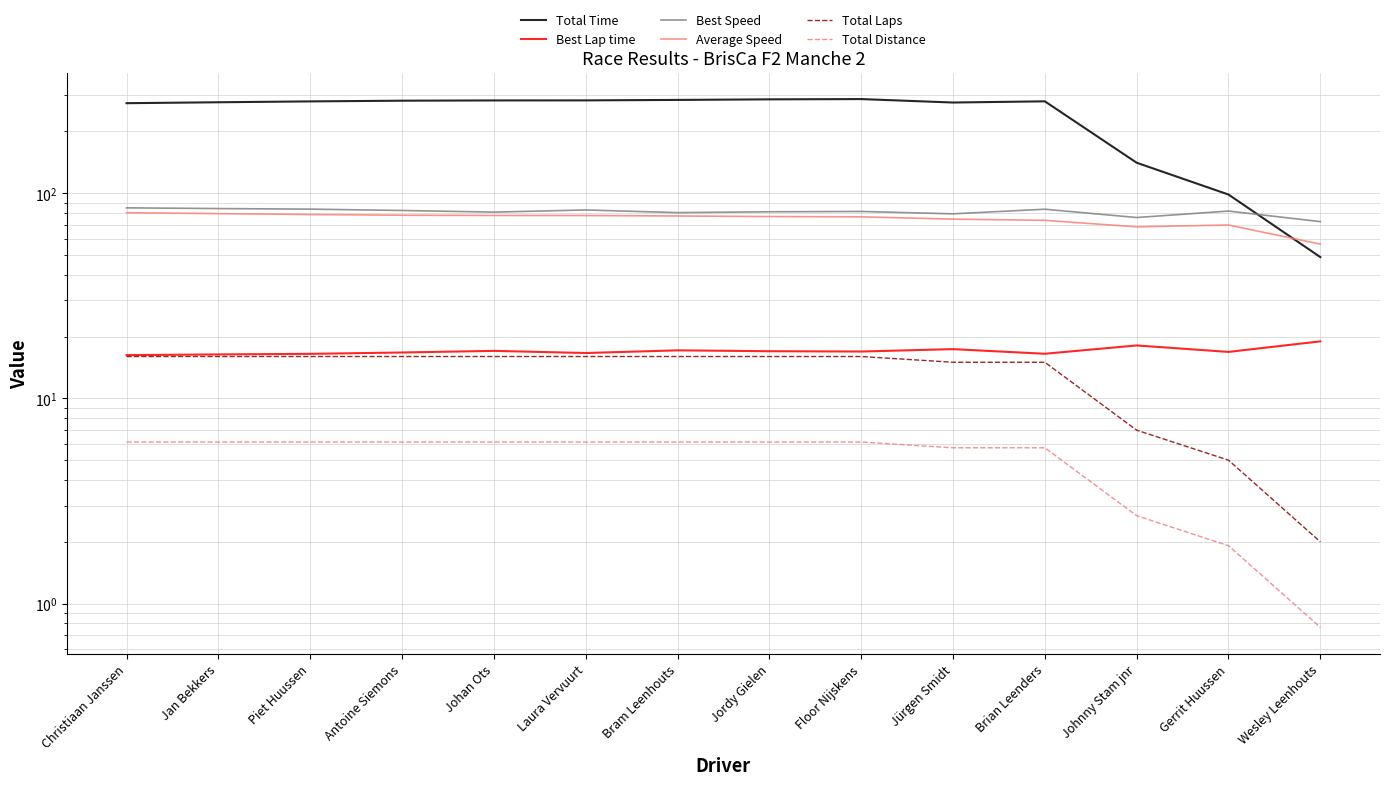

List the series in order of their peak value, lowest first.

Total Distance, Total Laps, Best Lap time, Average Speed, Best Speed, Total Time